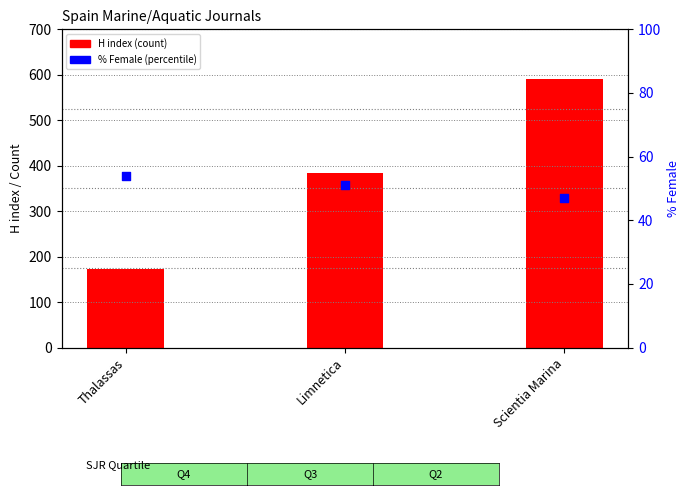

At which category is the sum across all series the highest?

Scientia Marina